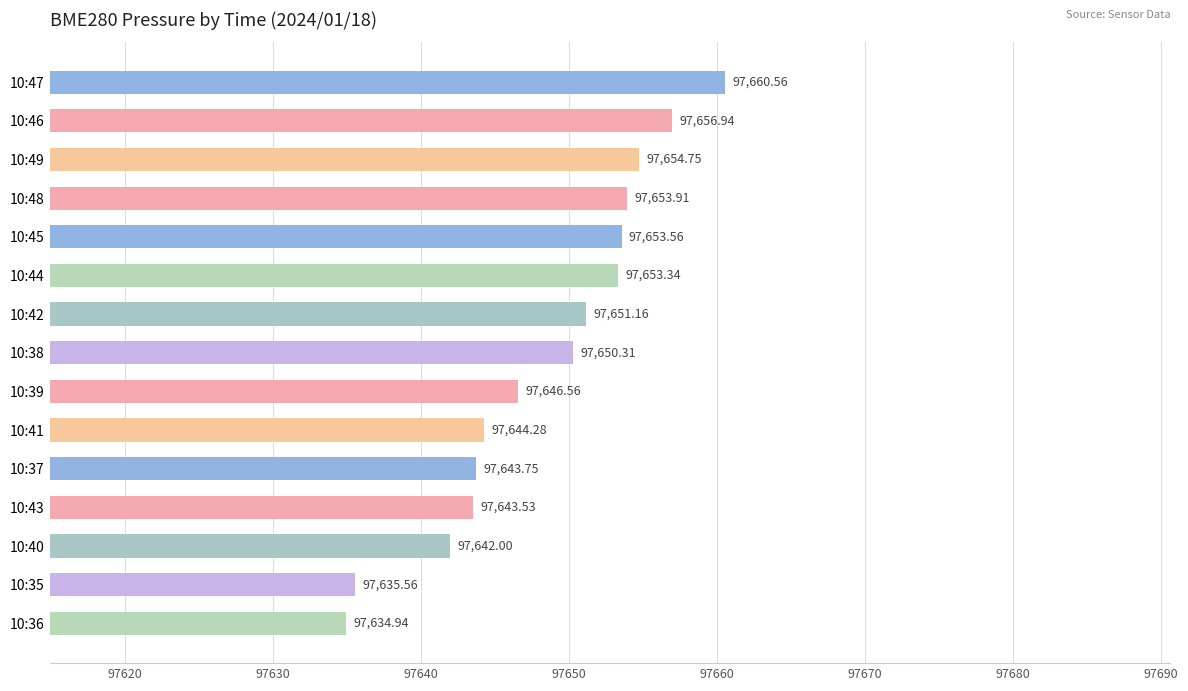

Rank the categories by value from highest to lowest.

10:47, 10:46, 10:49, 10:48, 10:45, 10:44, 10:42, 10:38, 10:39, 10:41, 10:37, 10:43, 10:40, 10:35, 10:36